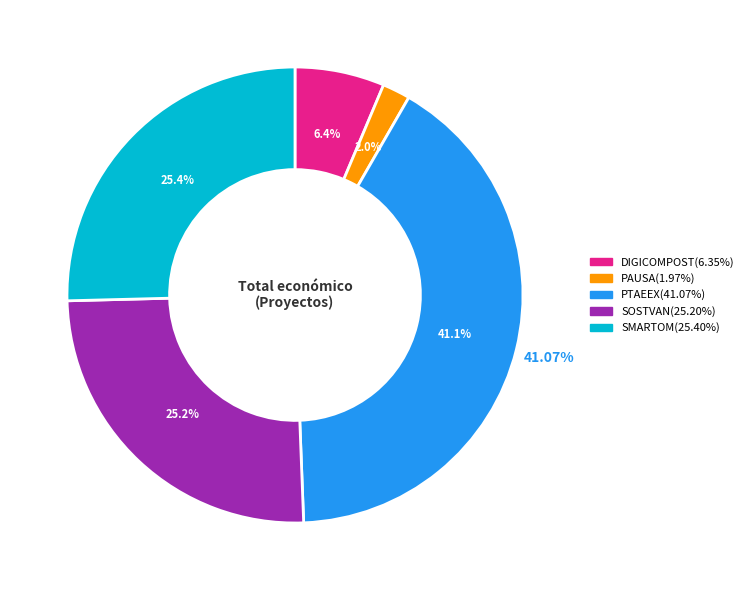

What is the ratio of the value at PAUSA to the value at SMARTOM?

0.1